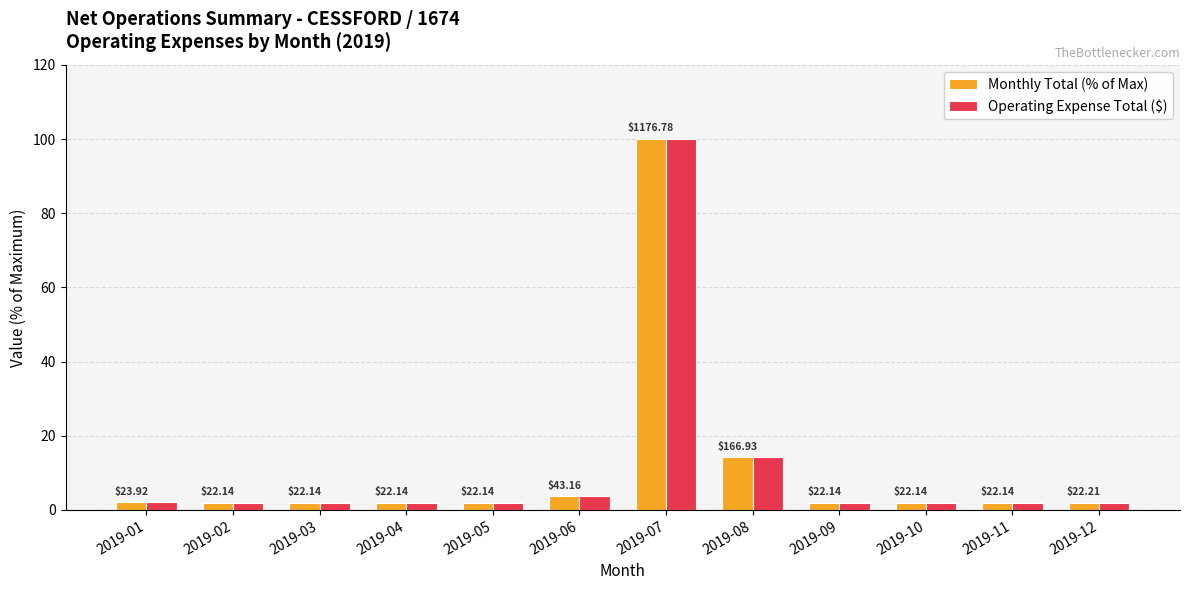

Does the chart contain any negative values?

No